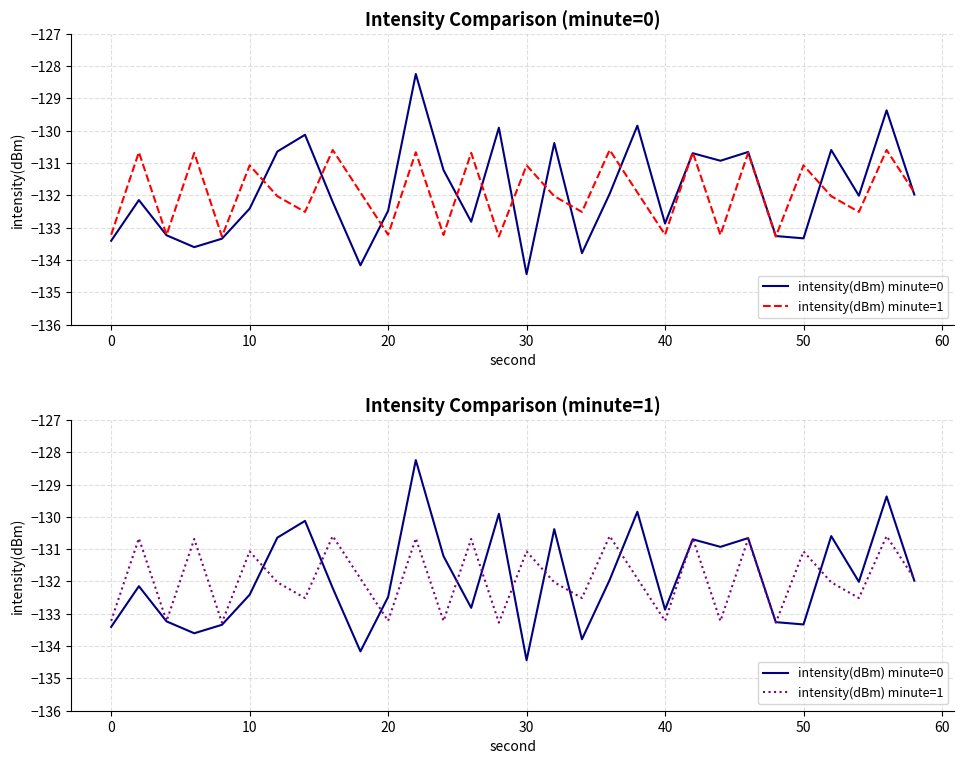

What is the maximum value for intensity(dBm) minute=1?

-130.6